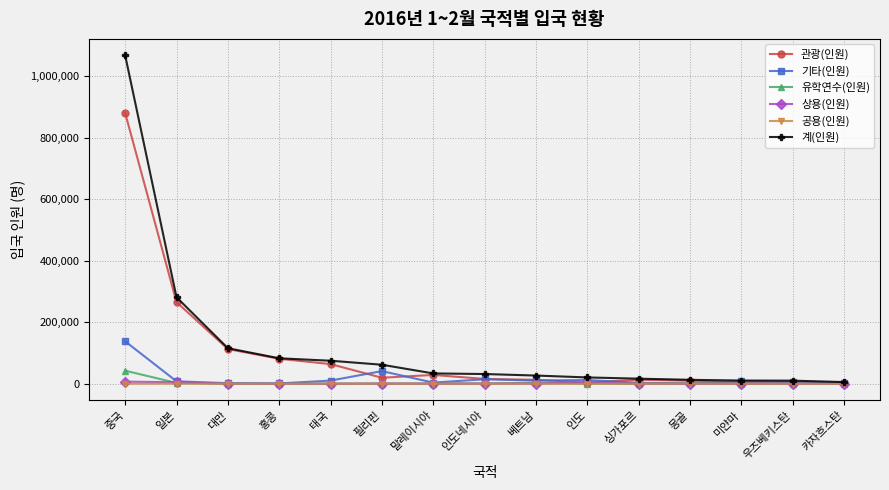

Which series changed the most between 중국 and 인도네시아?

계(인원)